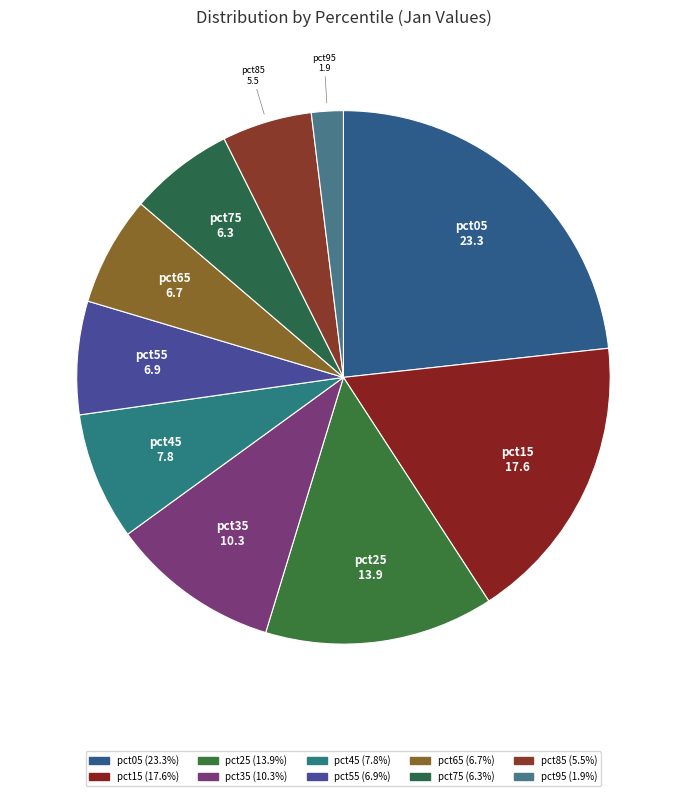

Which category has the smallest portion of the pie?

pct95